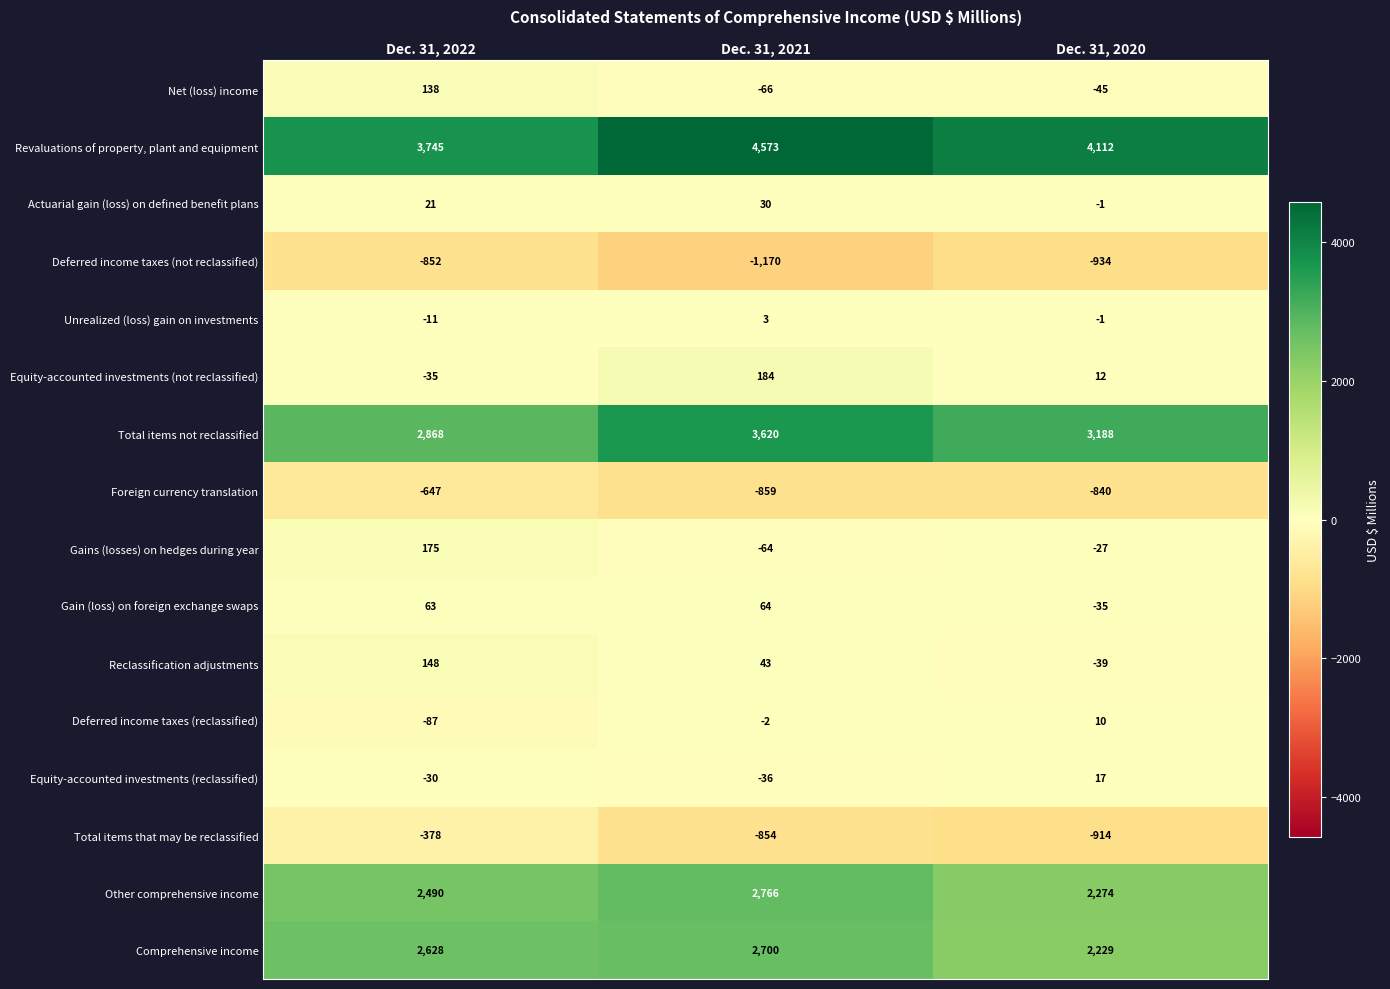

How many data points in Equity-accounted investments (not reclassified) are less than 12?

1